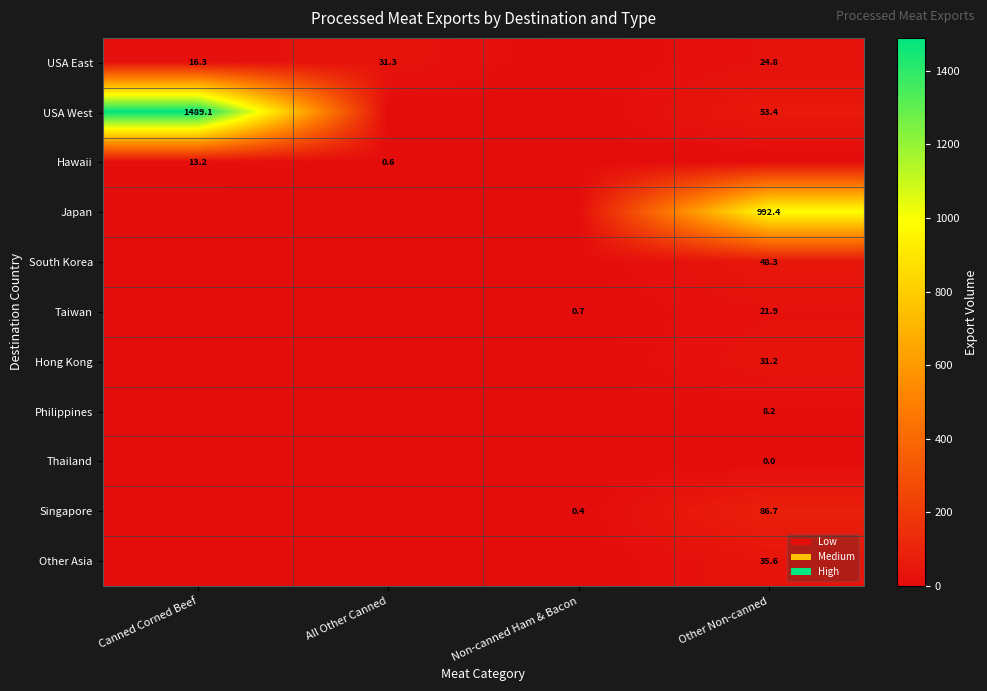

True or false: USA West has a value of 21.4 at Other Non-canned.

False